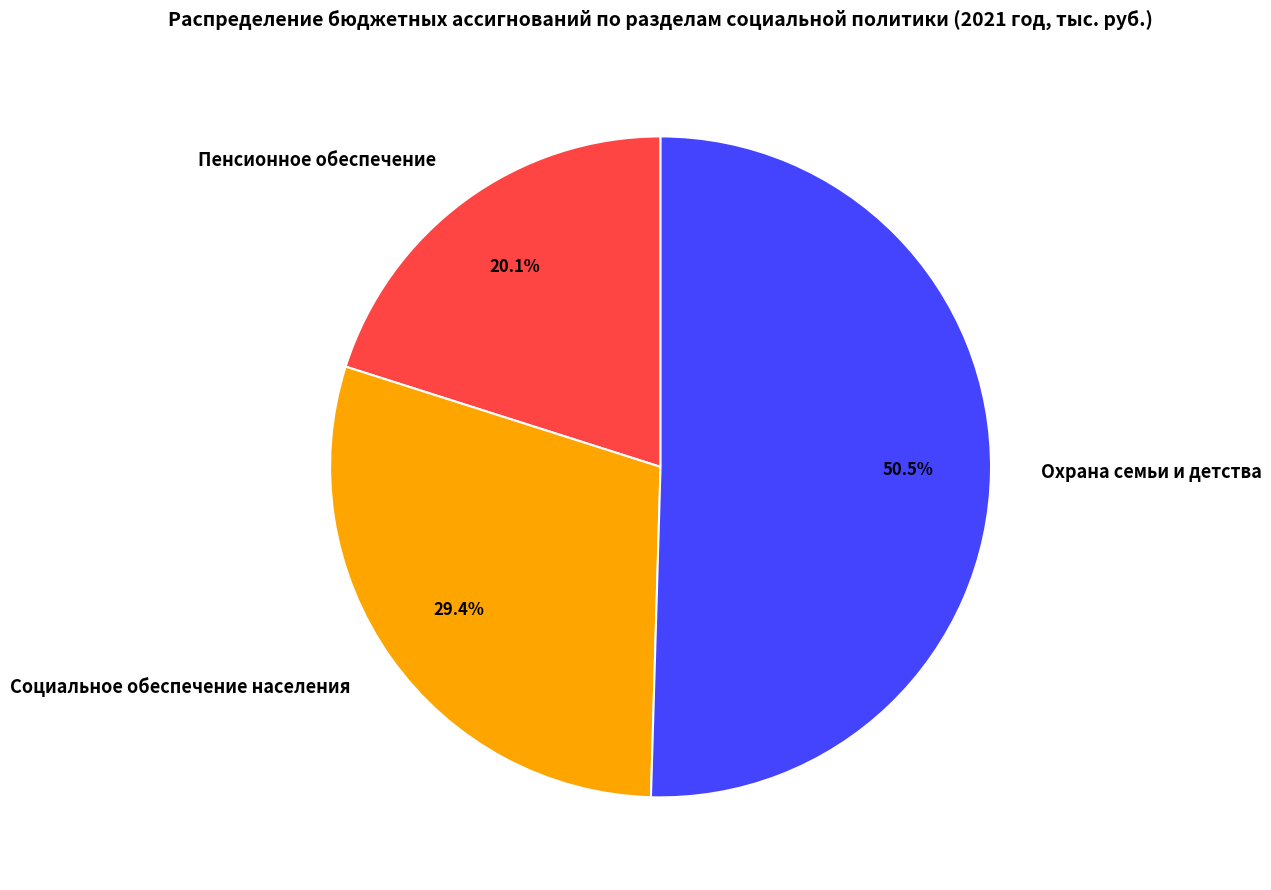

What is the majority slice?

Охрана семьи и детства